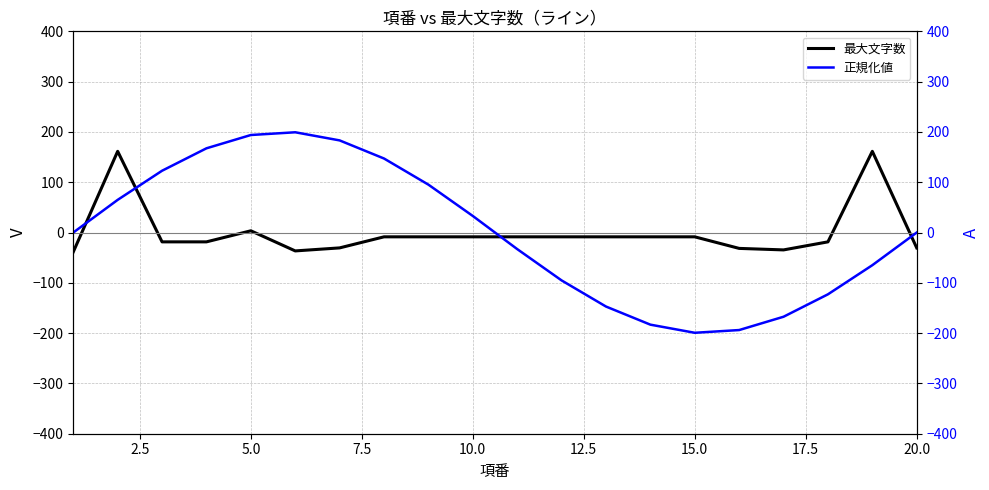

What is the highest value of the 最大文字数 series?

161.4